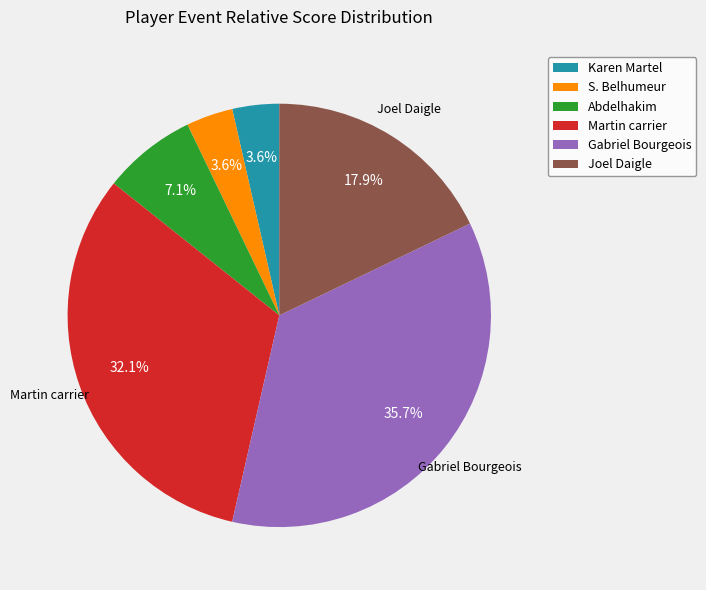

Does Joel Daigle represent more than half of the total?

No